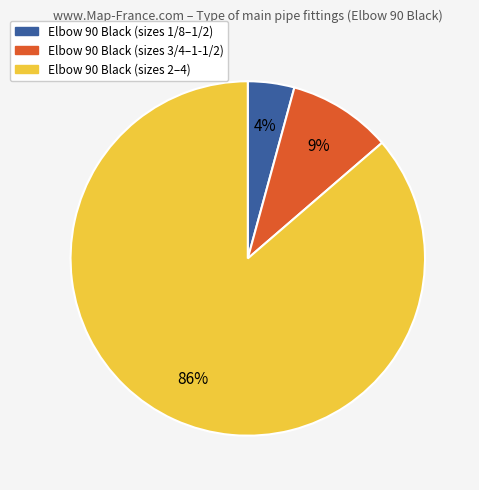

Do Elbow 90 Black (sizes 3/4–1-1/2) and Elbow 90 Black (sizes 1/8–1/2) together represent more than half of the pie?

No